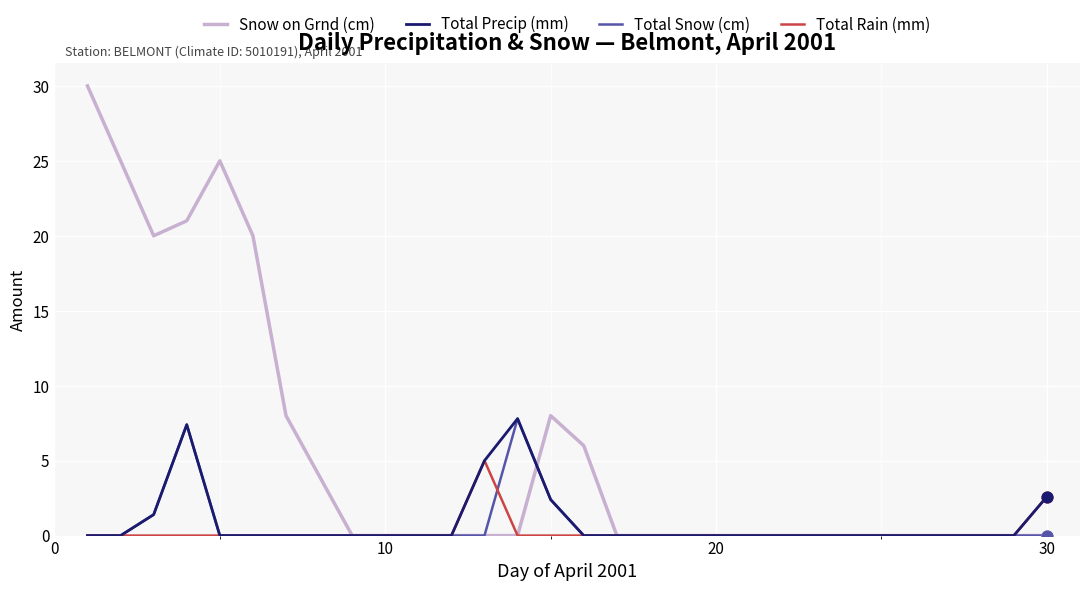

At how many categories does at least one series exceed 9?

6